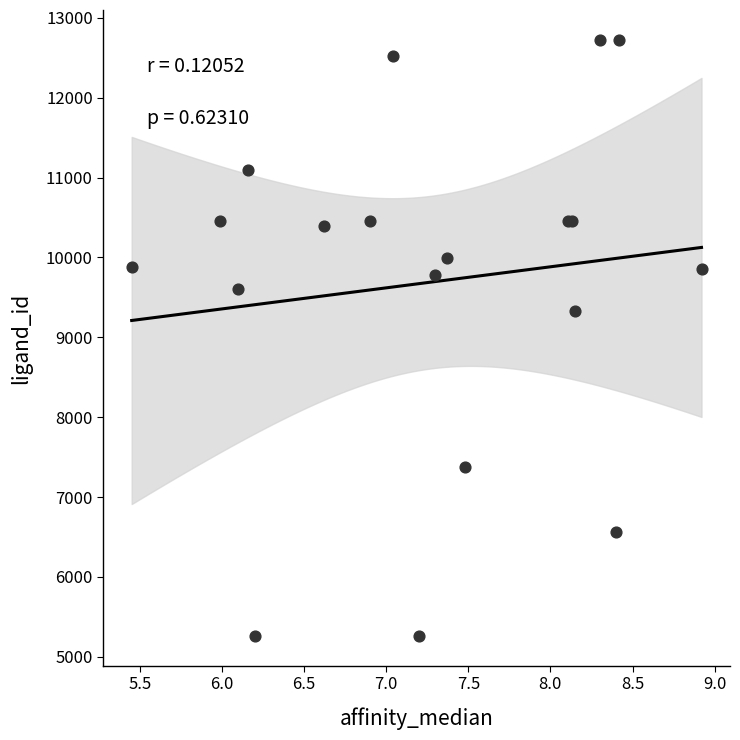

What Y value in the scatter plot is closest to 8991?

9330